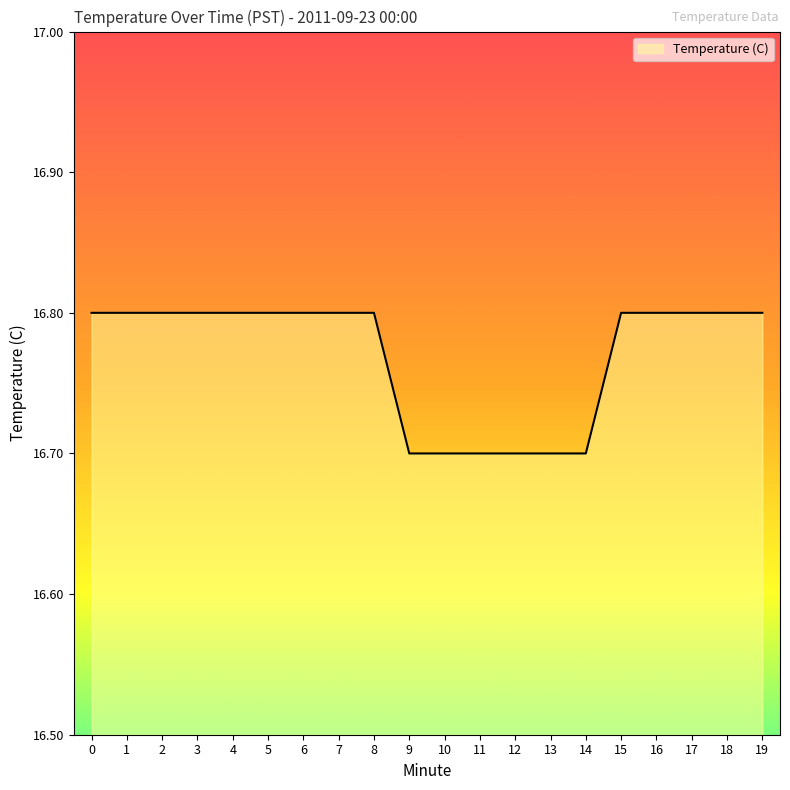

What is the sum of all values?

335.4